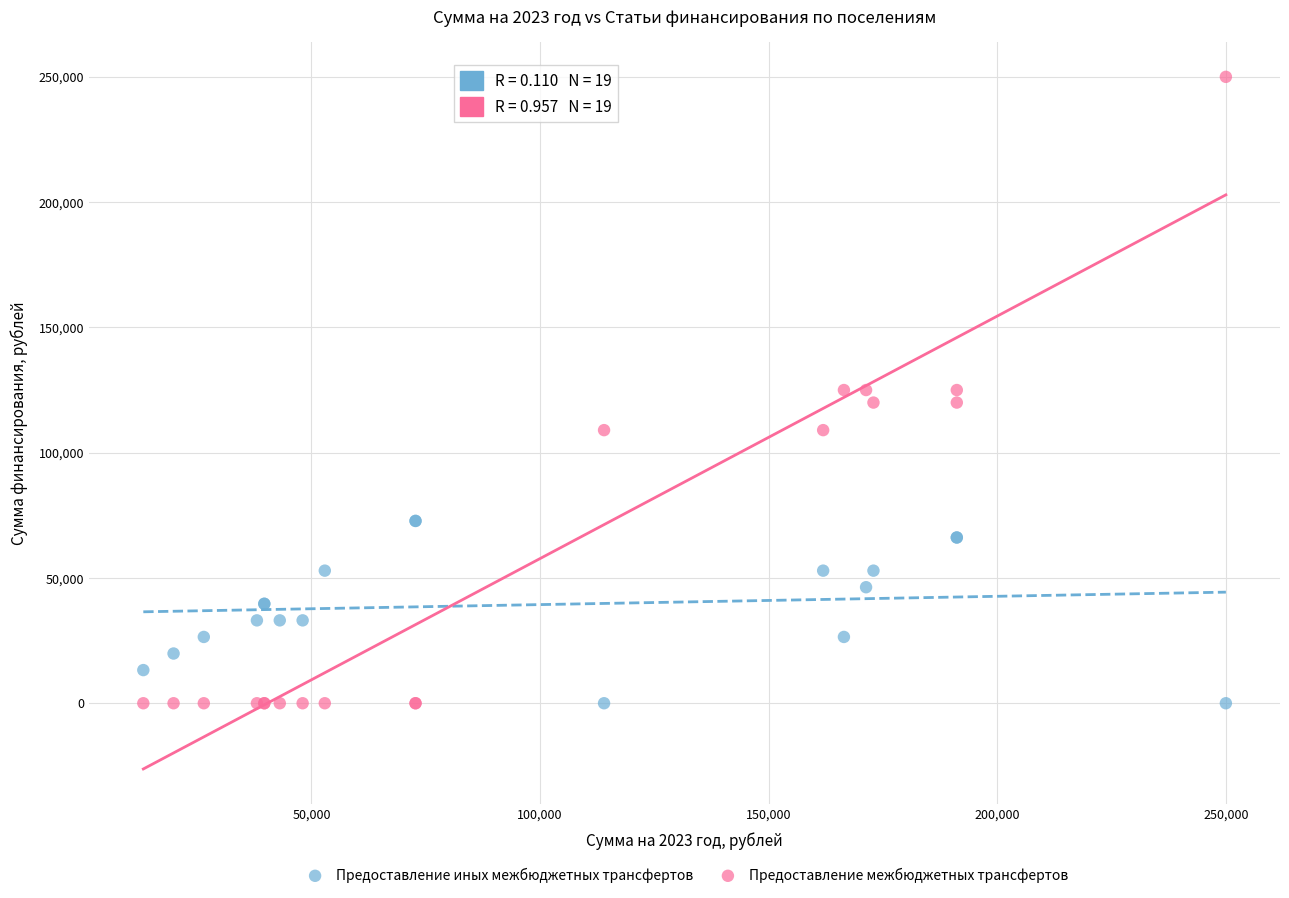

Which series contains the highest Y value?

Предоставление межбюджетных трансфертов